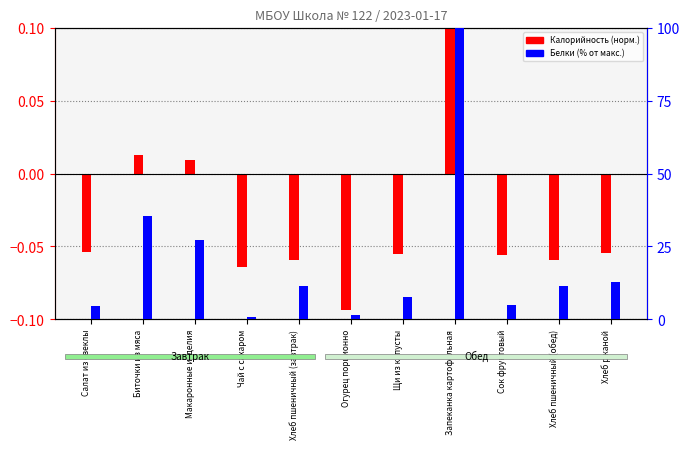

Between Сок фруктовый and Хлеб ржаной, which series saw the biggest shift?

Белки (% от макс.)